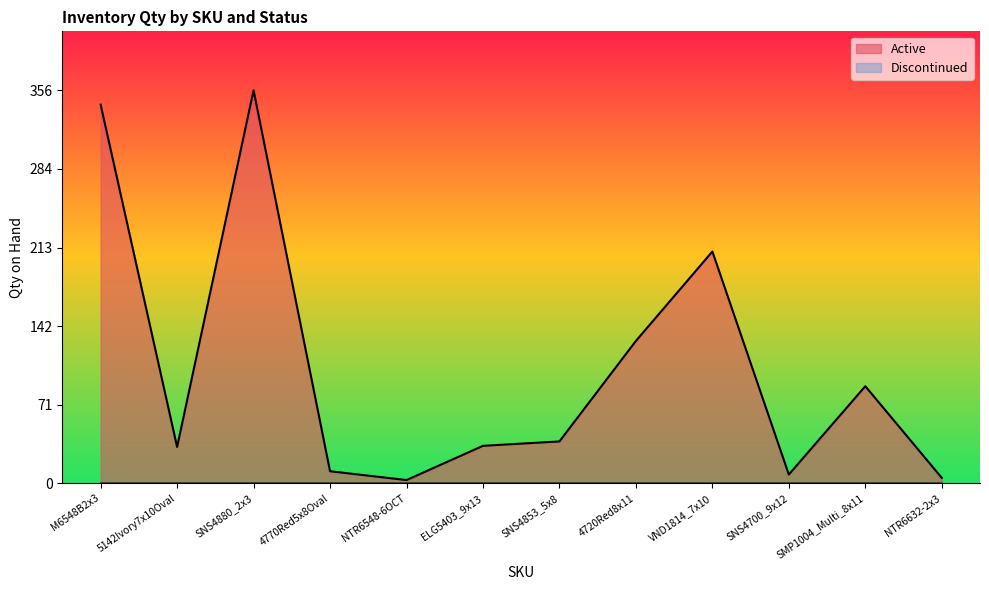

At which label is the value closest to 179?

VND1814_7x10